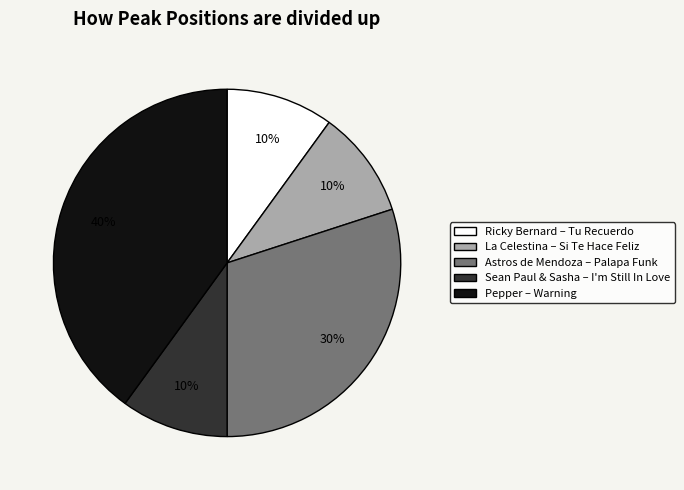

Is there a majority slice in this chart?

No